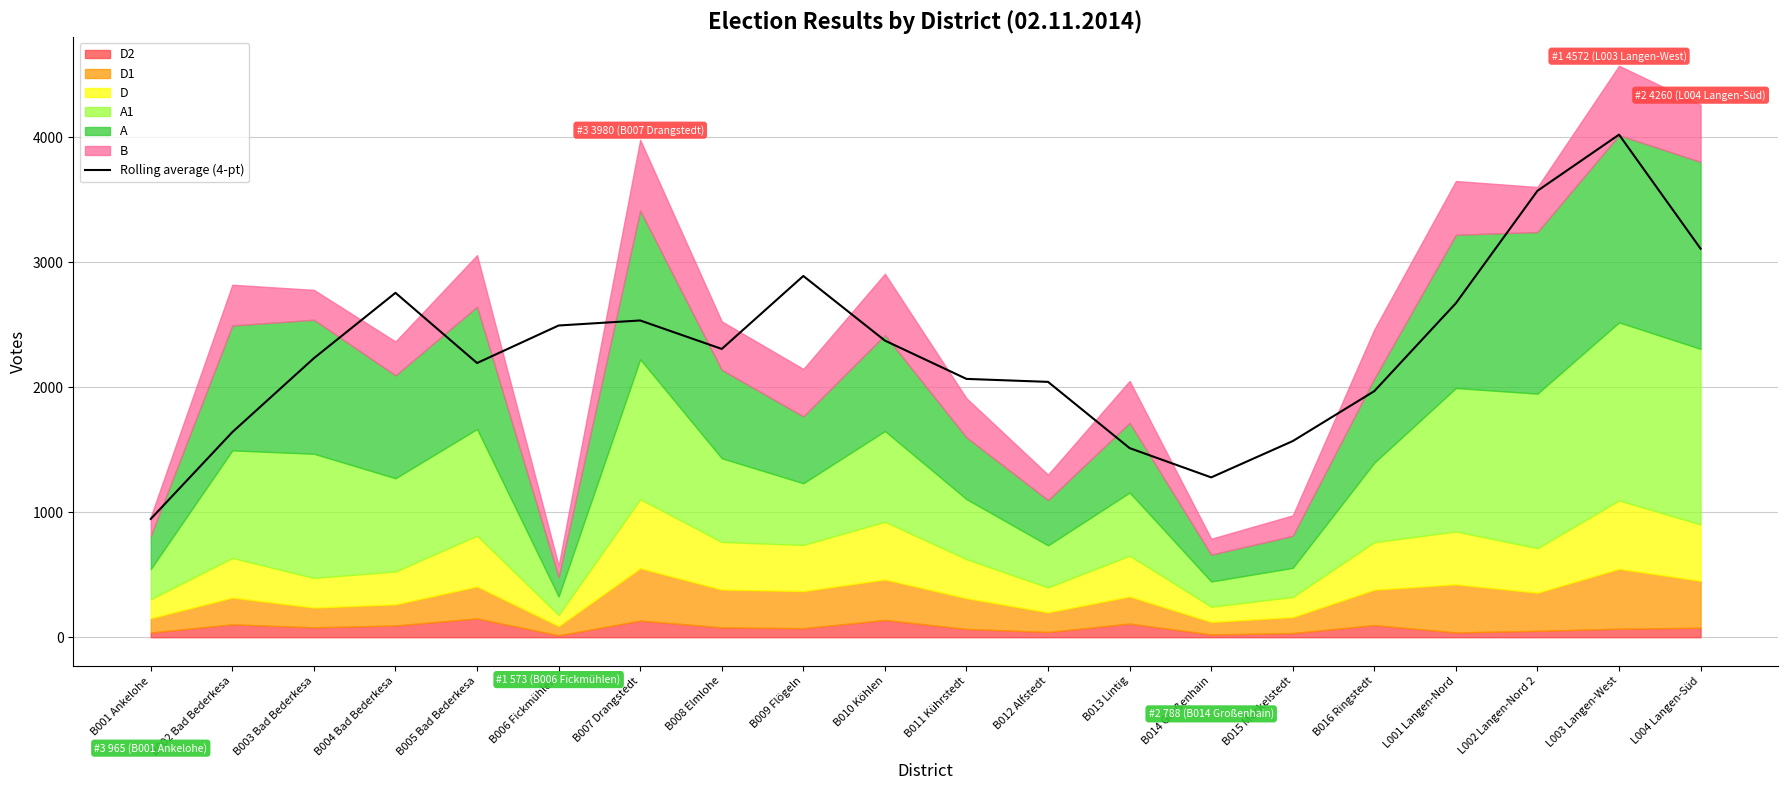

What is the difference between the second highest and minimum values?

2625.5